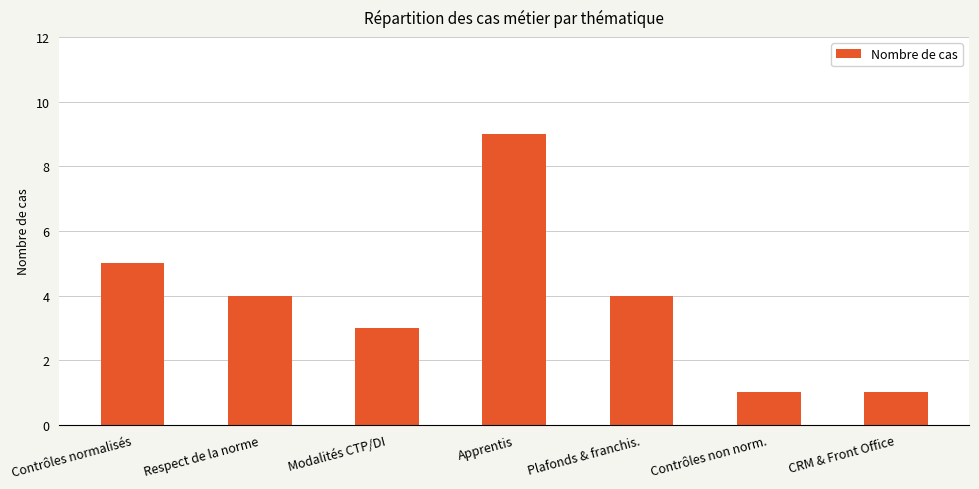

Which has a higher value, CRM & Front Office or Plafonds & franchis.?

Plafonds & franchis.